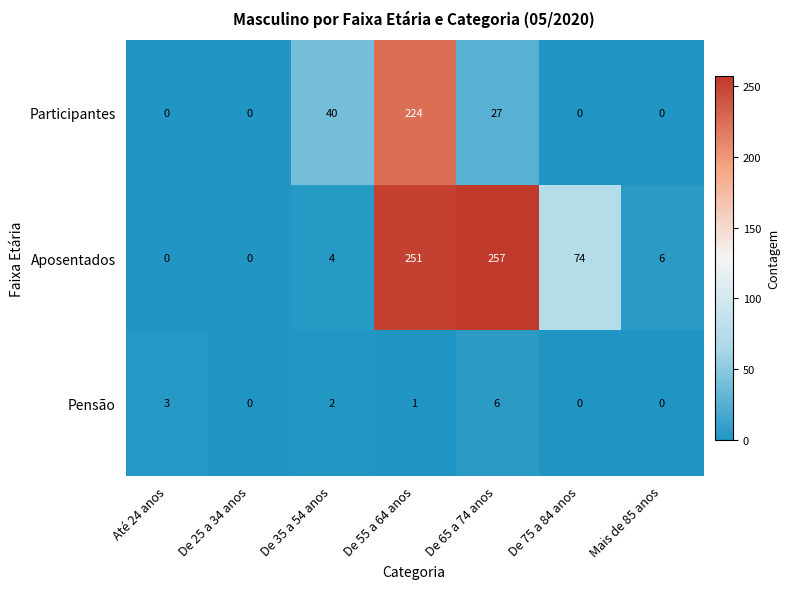

True or false: Pensão has a value of 5 at Até 24 anos.

False